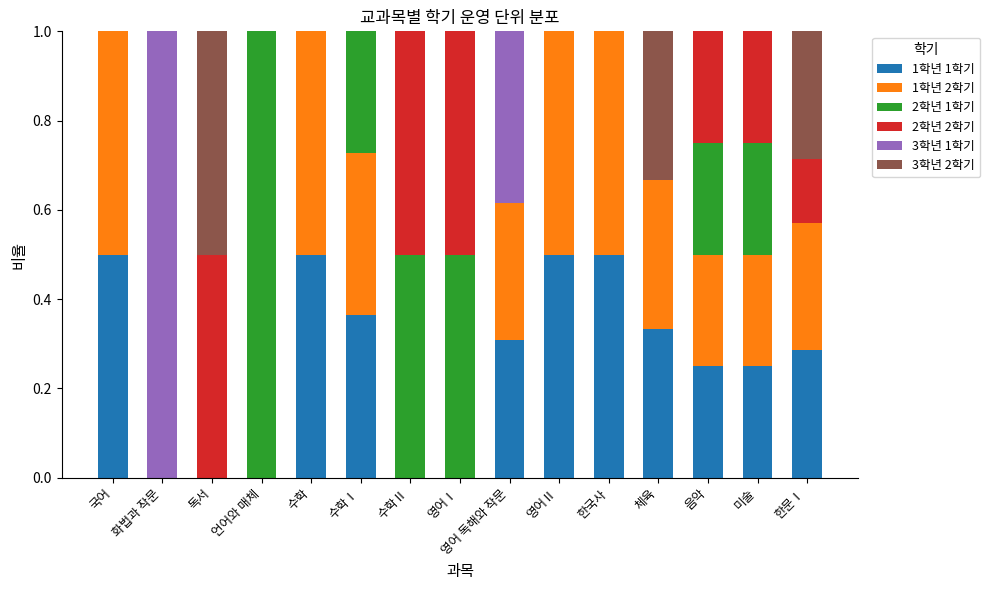

How many series are shown in this chart?

6